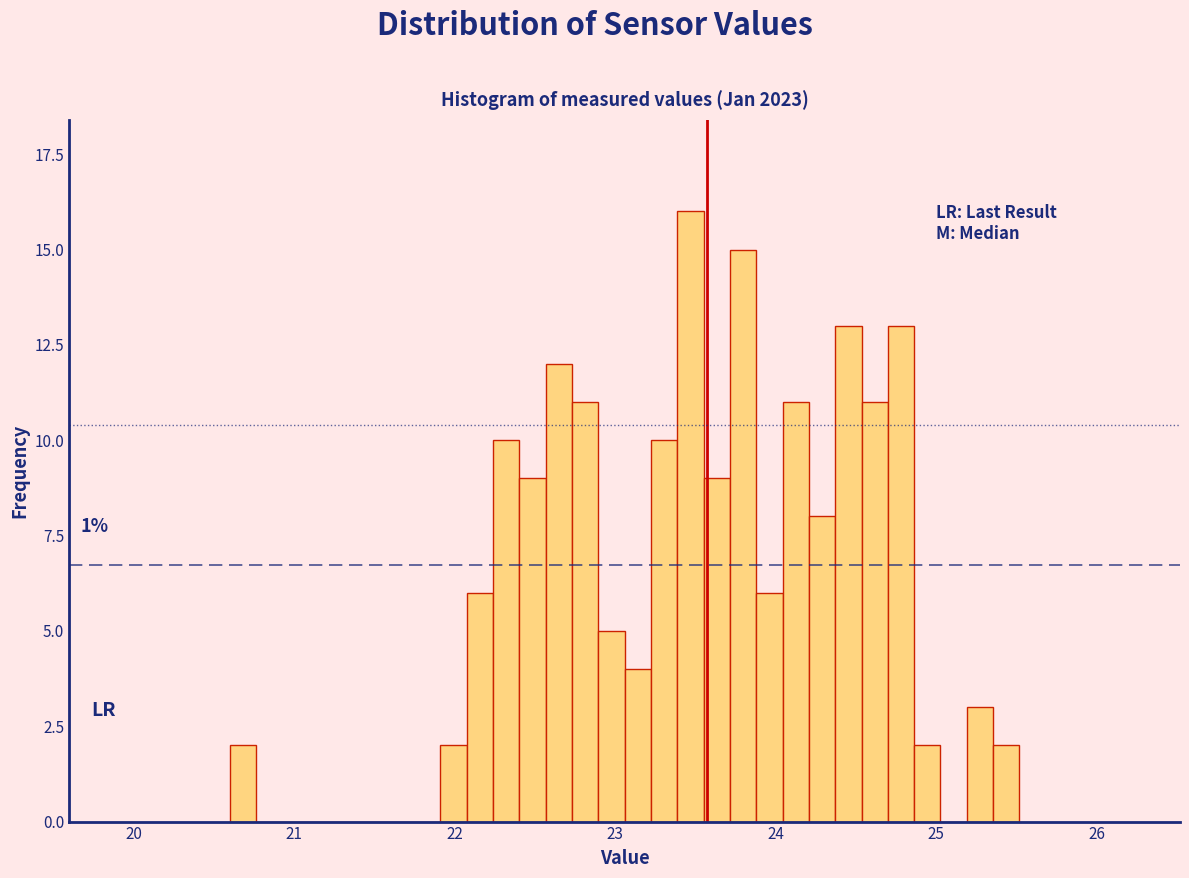

Around what value on the x-axis is the tallest bar? Give the approximate position of its centre, as read against the axis.

23.5